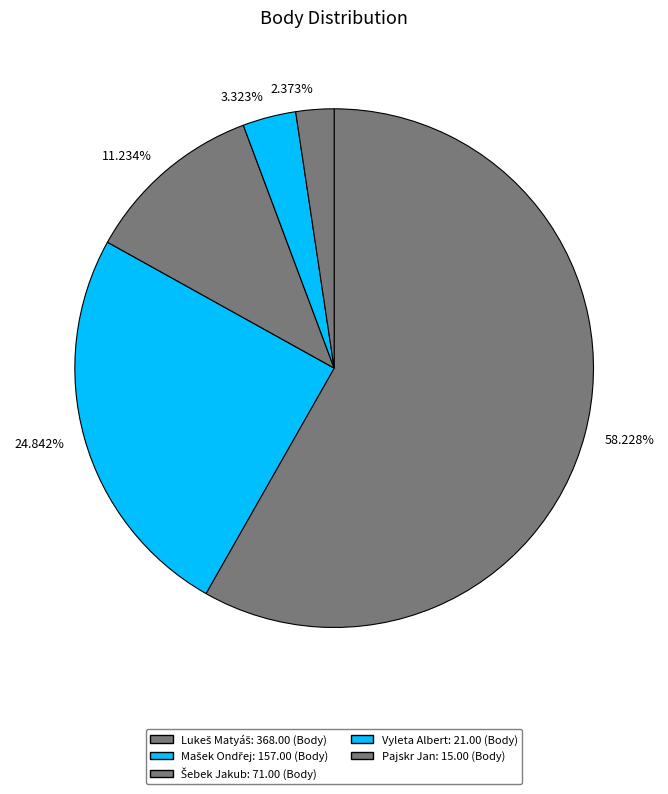

What is the ratio of the value at 2.373% to the value at 3.323%?

0.7